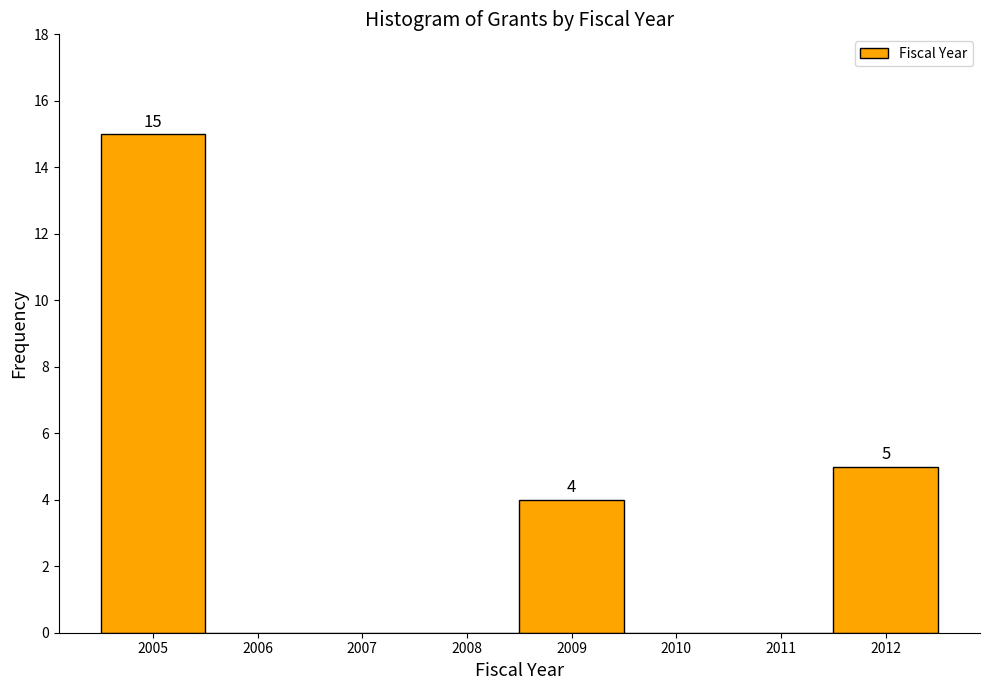

Which range on the x-axis has the tallest bar?

2004.5 to 2005.5